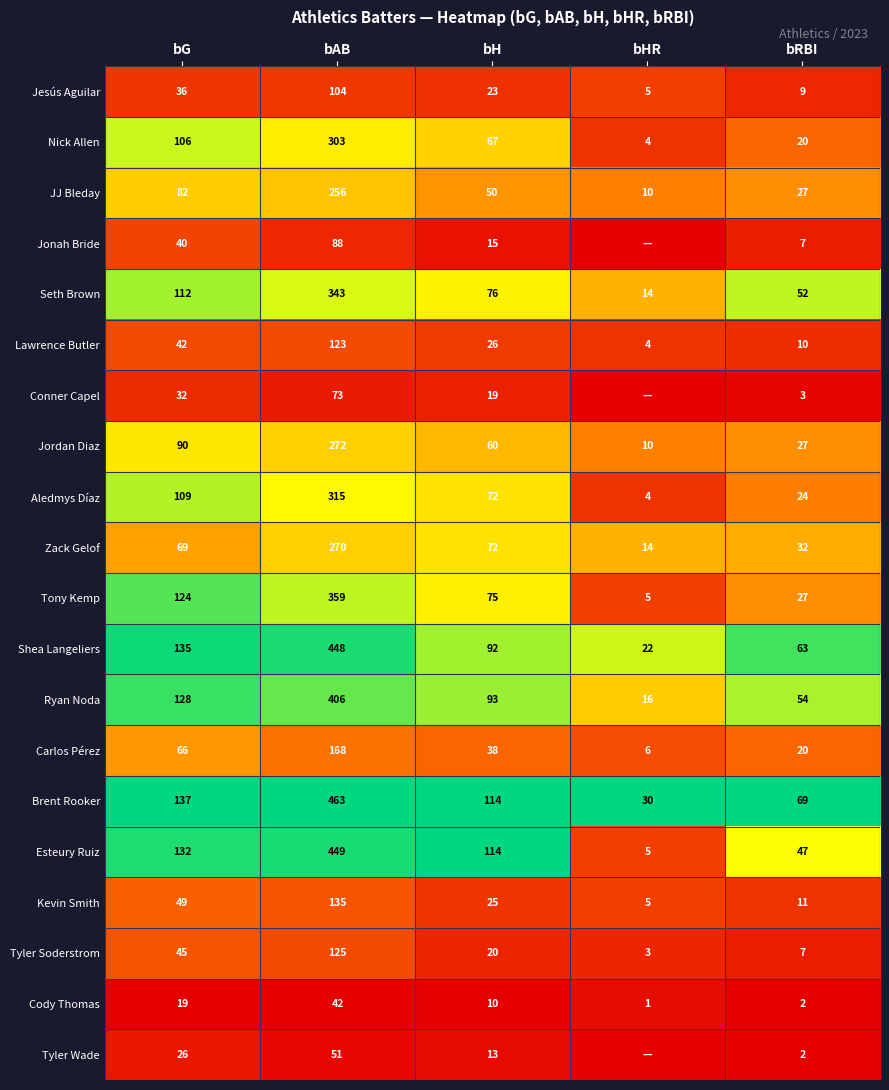

List the labels in order of Jordan Diaz value, largest first.

bAB, bG, bH, bRBI, bHR